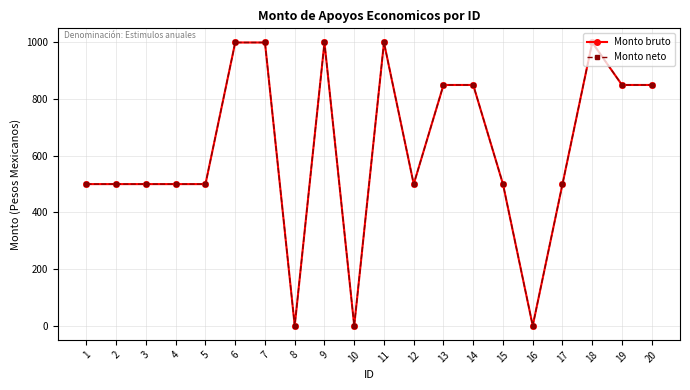

Is this an area chart (filled region under the line)?

No